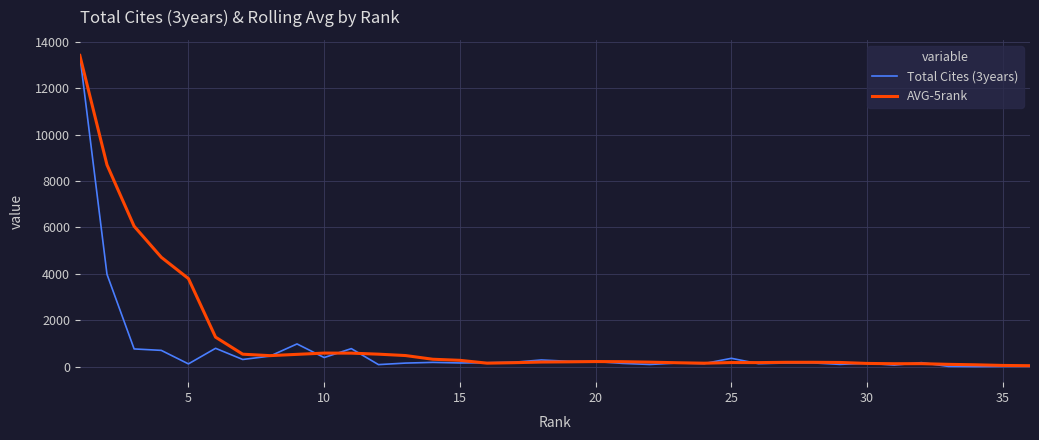

What is the highest value of the Total Cites (3years) series?

13414.0